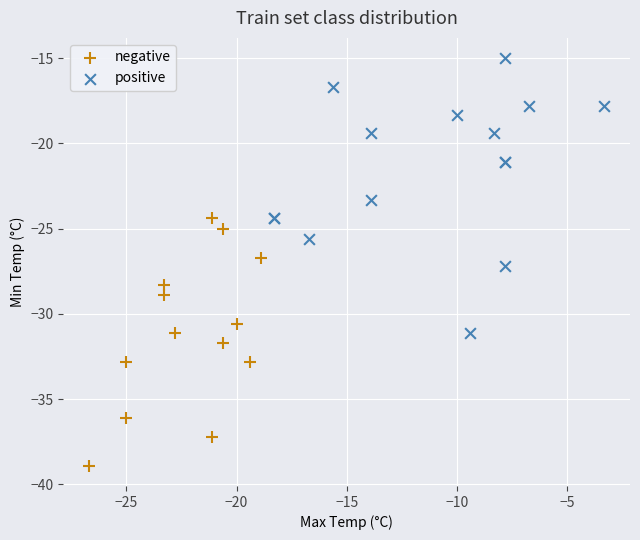

Which series has the largest Y range (max minus min)?

positive